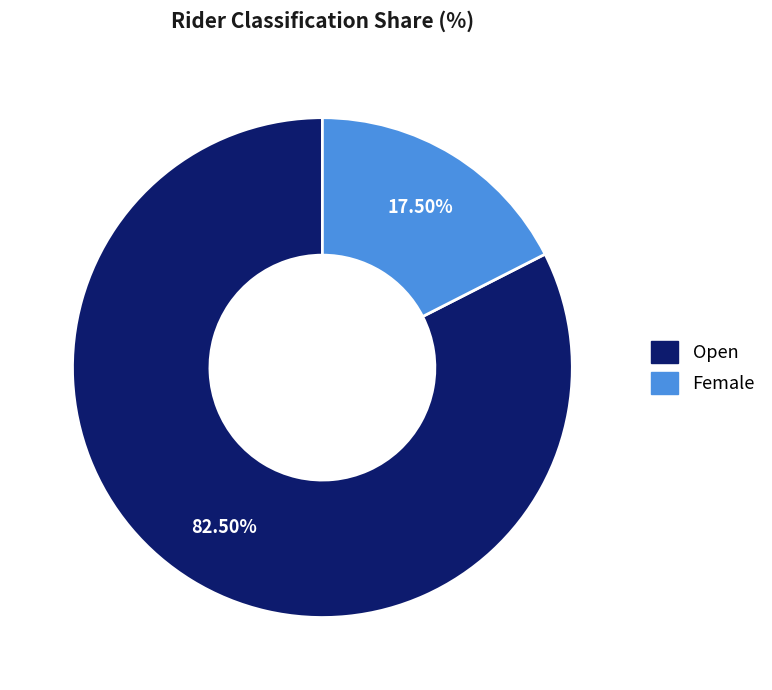

Which has a higher value, Open or Female?

Open